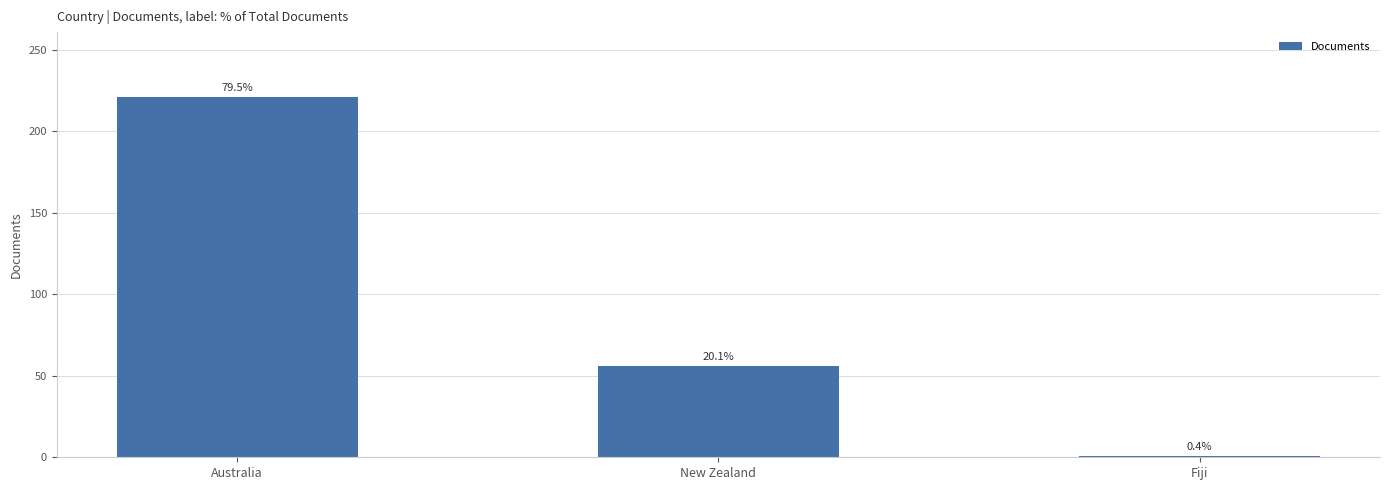

How many bars are there in total?

3